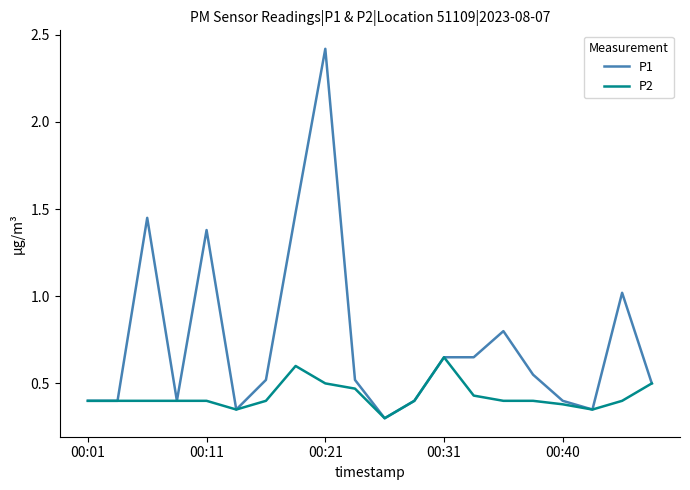

Does the chart have visible grid lines?

No